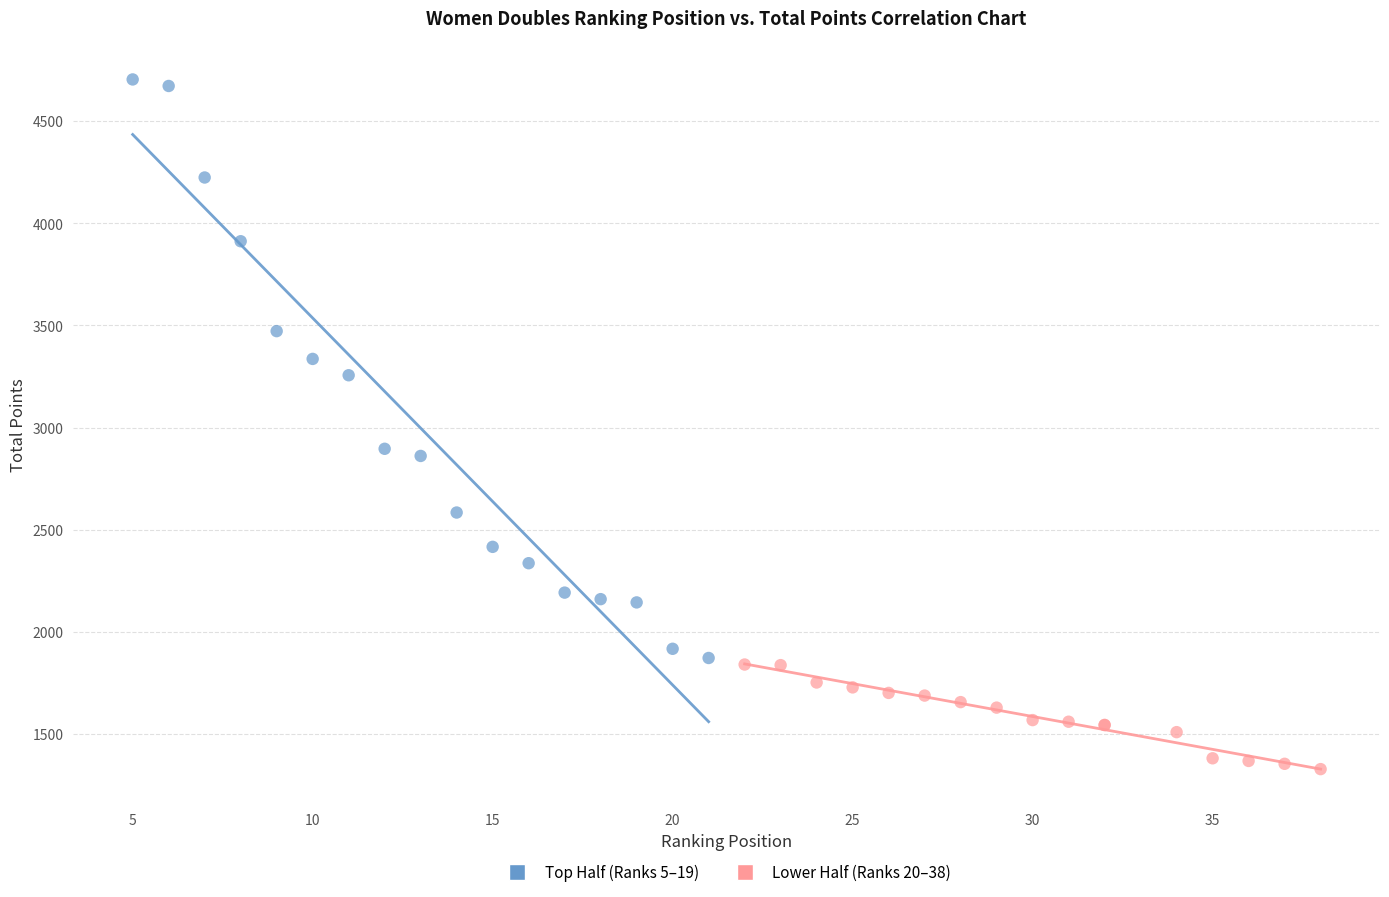

Which series contains the highest Y value?

Top Half (Ranks 5–19)